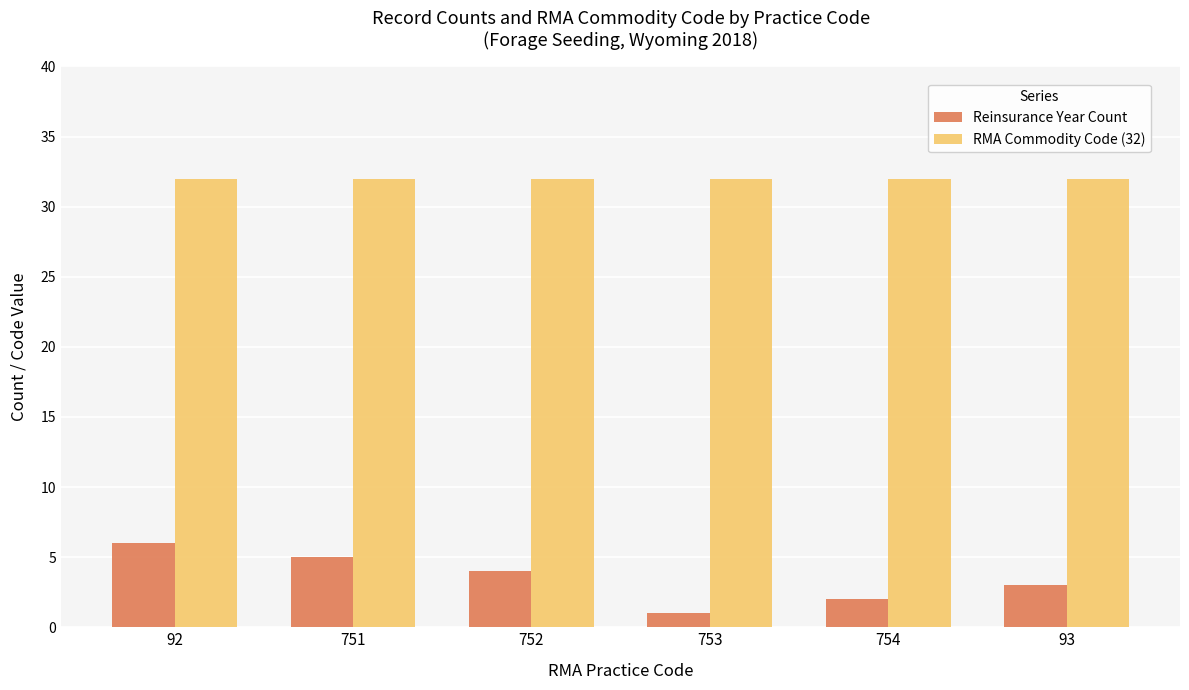

Which series has the largest range (max minus min)?

Reinsurance Year Count